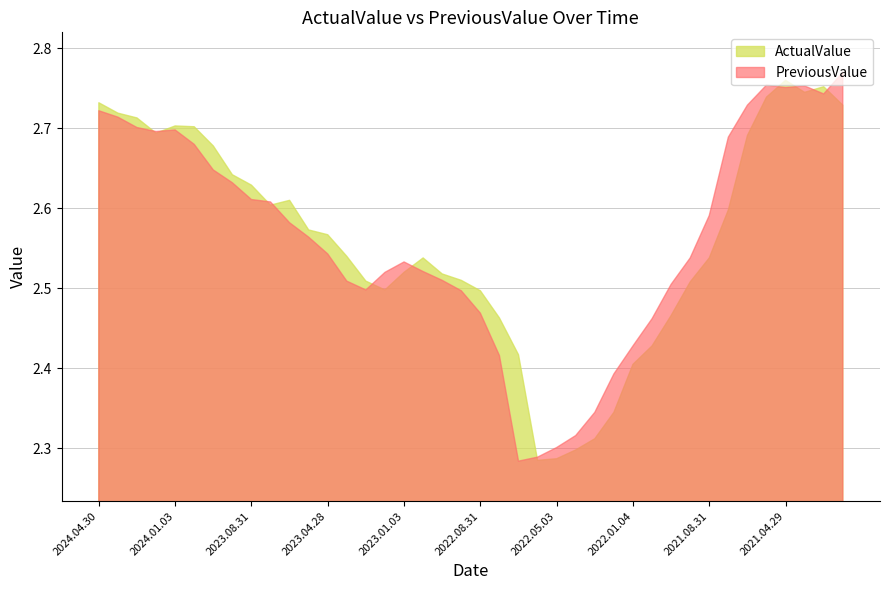

At which label does ActualValue reach its minimum?

2022.05.31